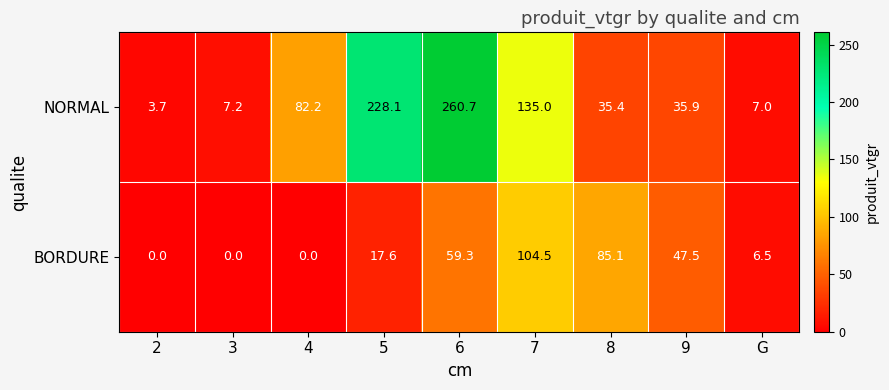

Is the value of NORMAL at G greater than the value of BORDURE at 9?

No